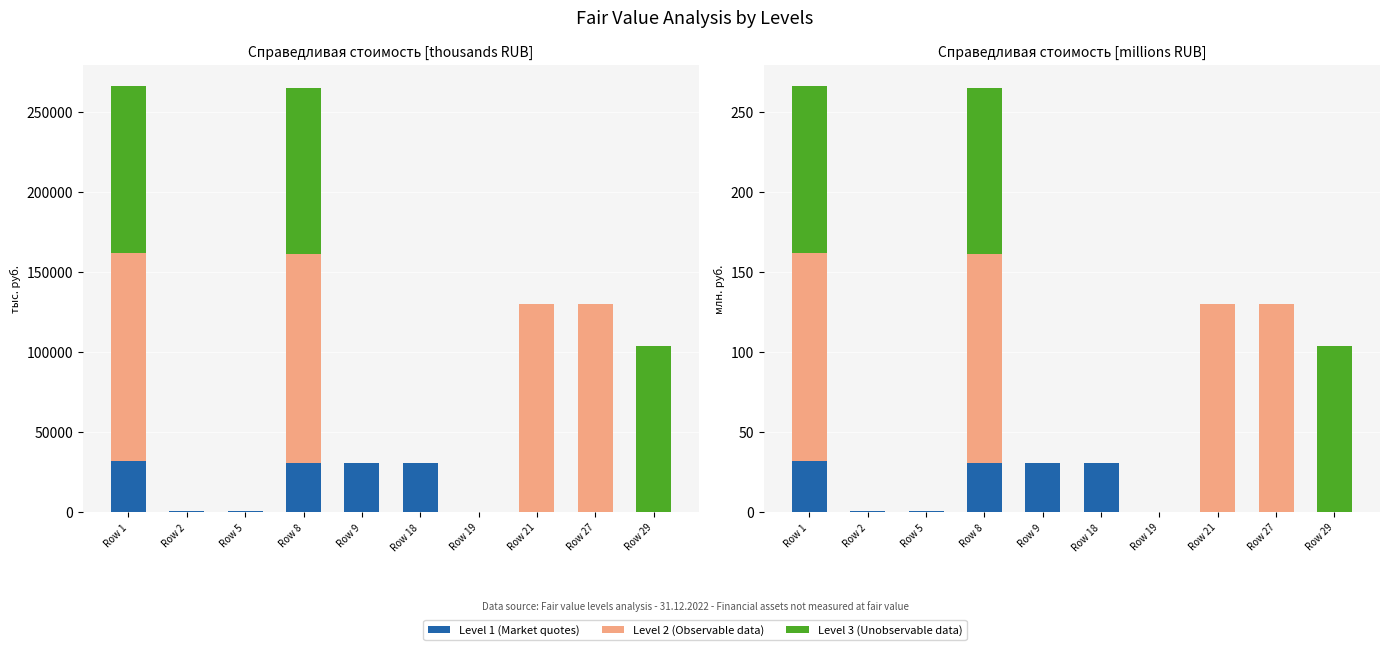

The value of Level 2 (Observable data) at Row 29 is 0.0. True or false?

True